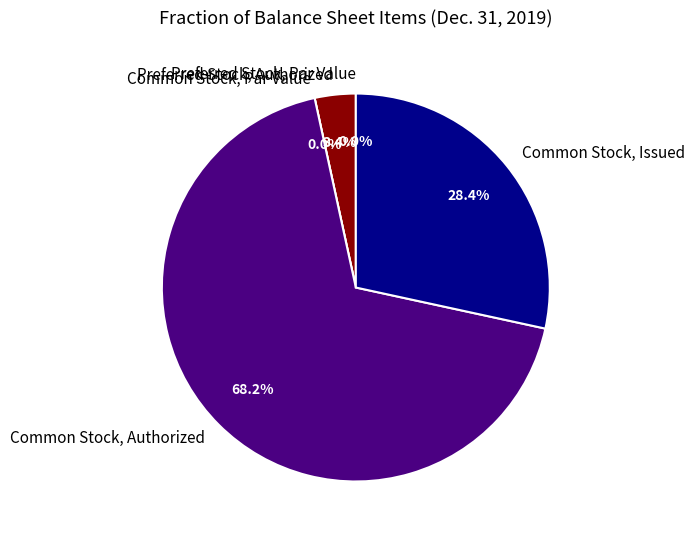

Which slice is the largest?

Common Stock, Authorized